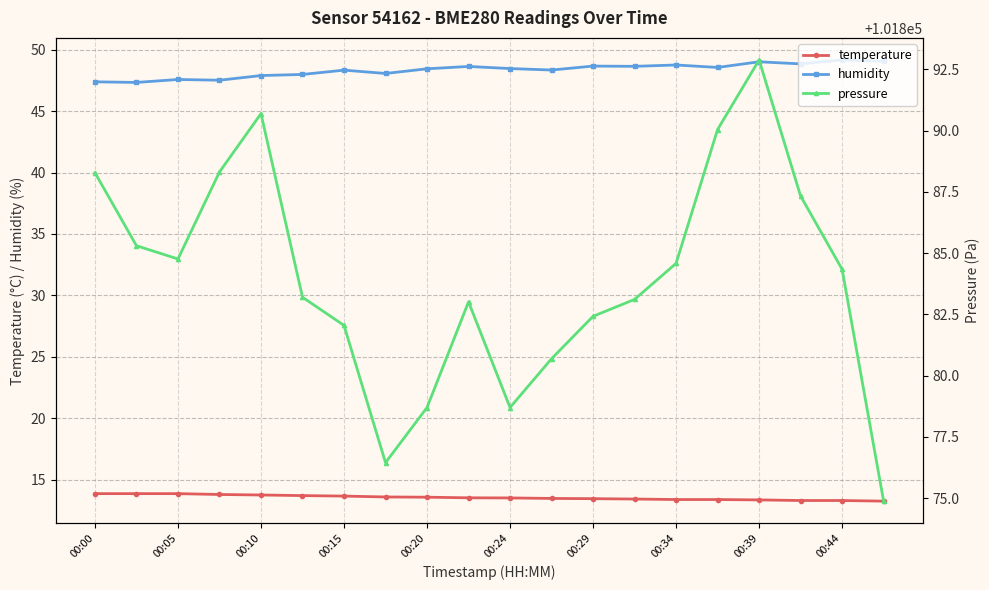

What is the difference between the maximum and minimum values in the temperature series?

0.6